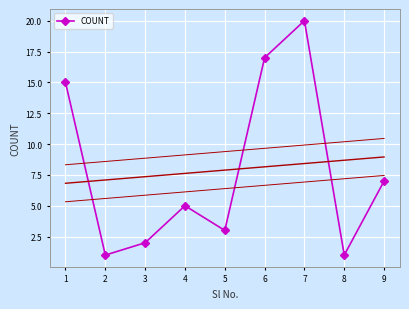

What is the value of the COUNT point at the 9th from the left?

7